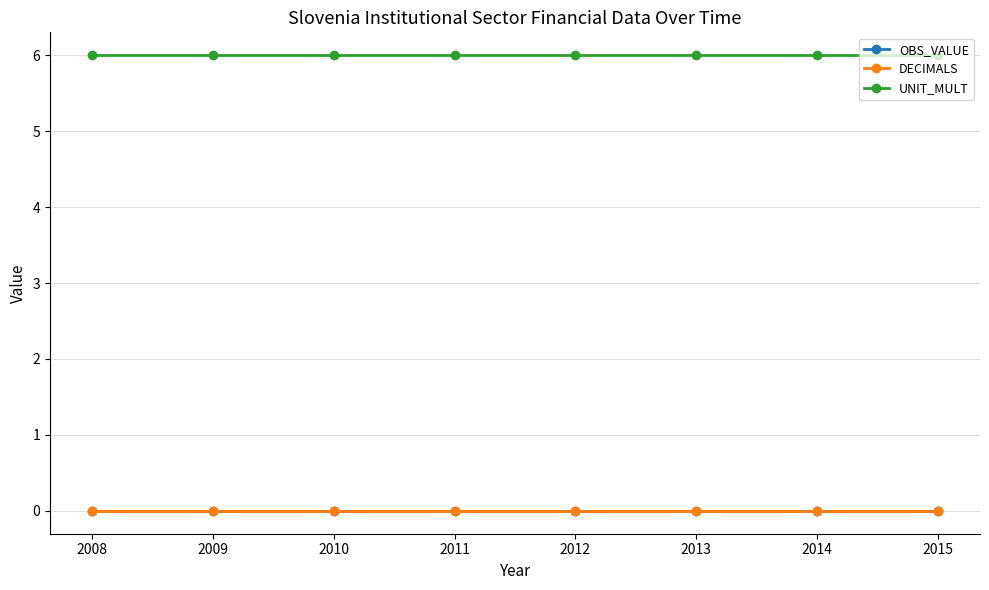

Reading right to left, list all the values displayed in this chart.

OBS_VALUE: 0	0	0	0	0	0	0	0
DECIMALS: 0	0	0	0	0	0	0	0
UNIT_MULT: 6	6	6	6	6	6	6	6